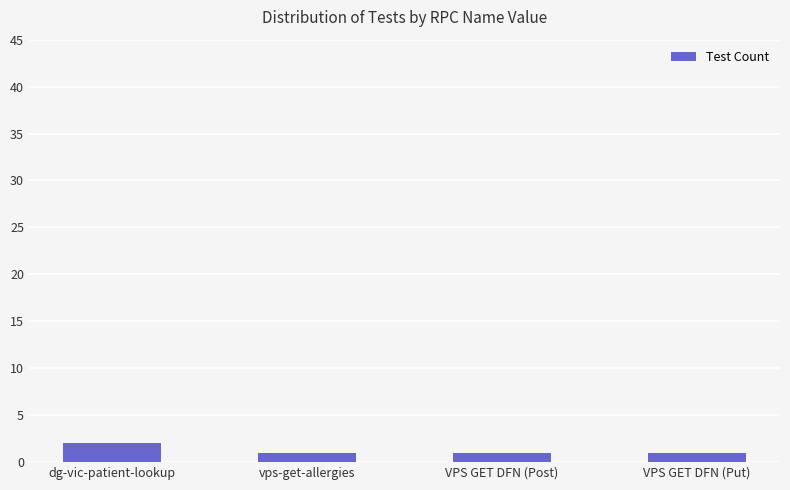

Which category has the highest value across all series?

dg-vic-patient-lookup